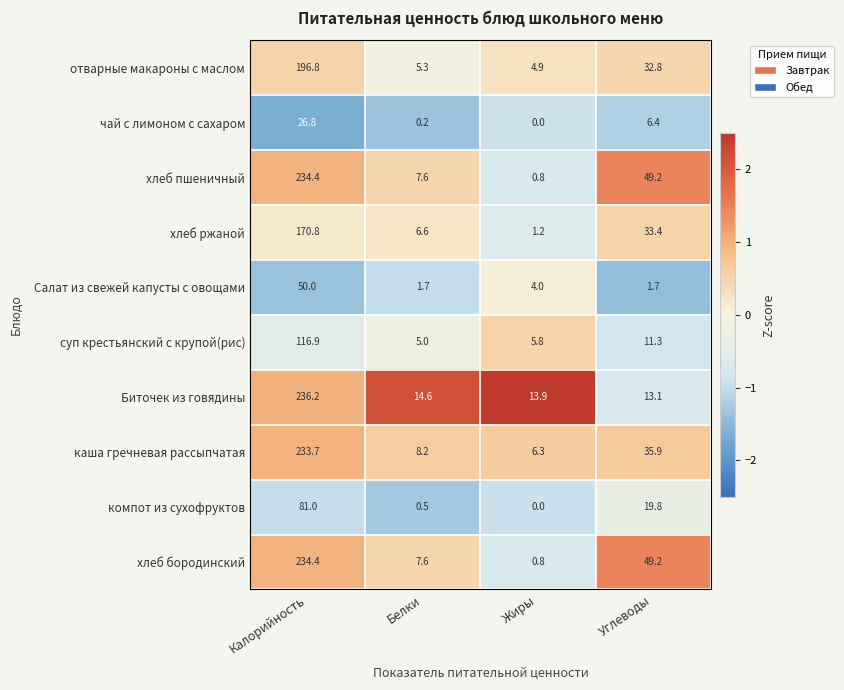

At which category is the sum across all series the highest?

Калорийность